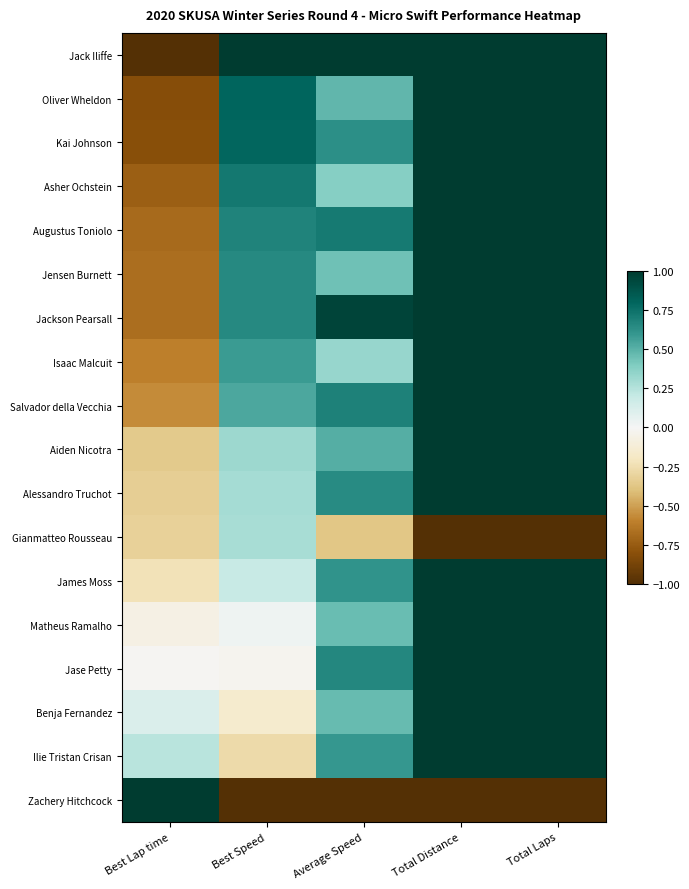

Which series has the largest total across all categories?

Jack Iliffe